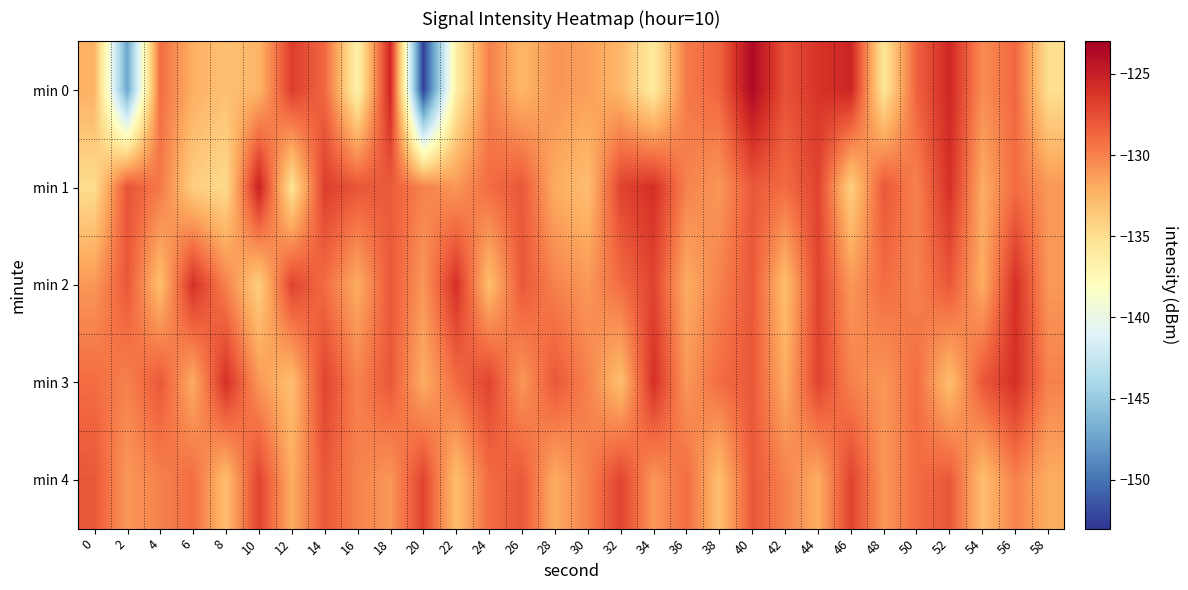

How many categories are shown in the chart?

30